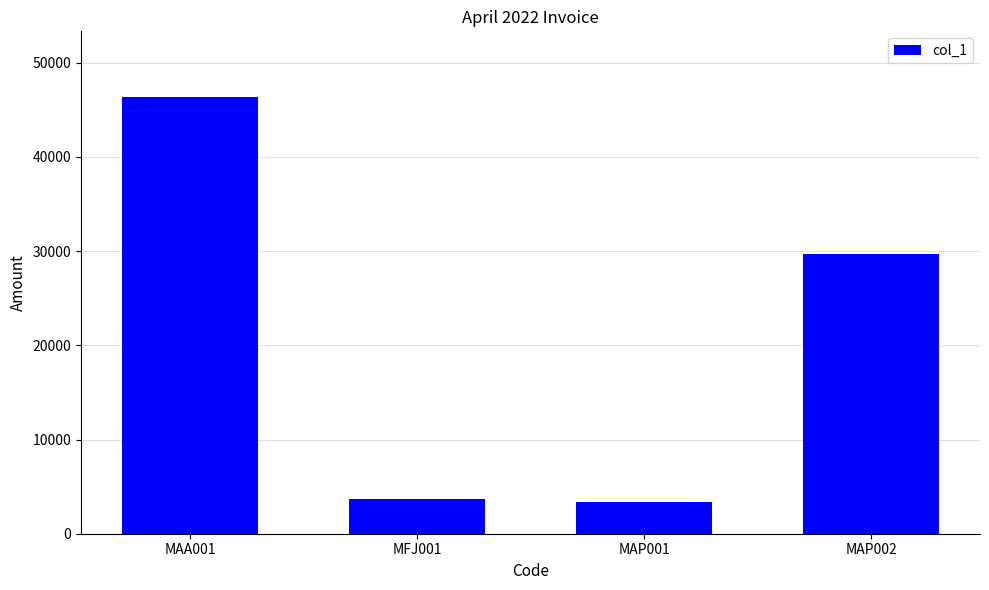

Count the number of categories in the chart.

4